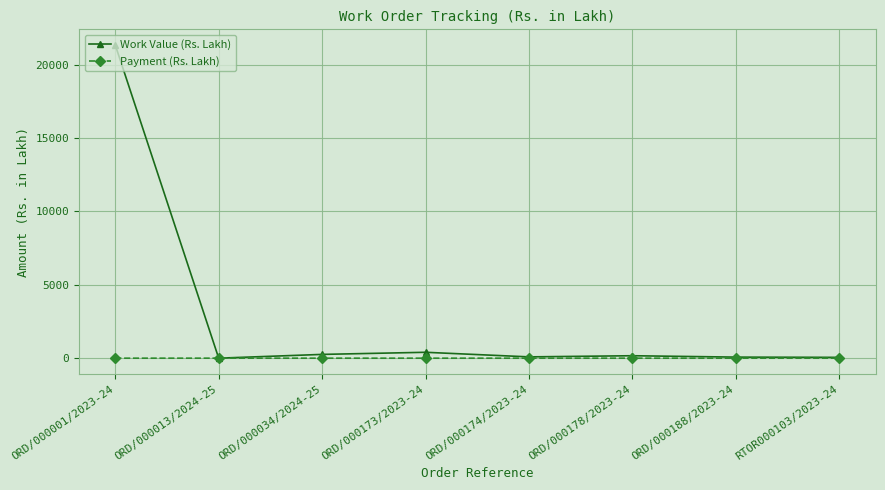

What is the label of the 2nd point from the left?

ORD/000013/2024-25